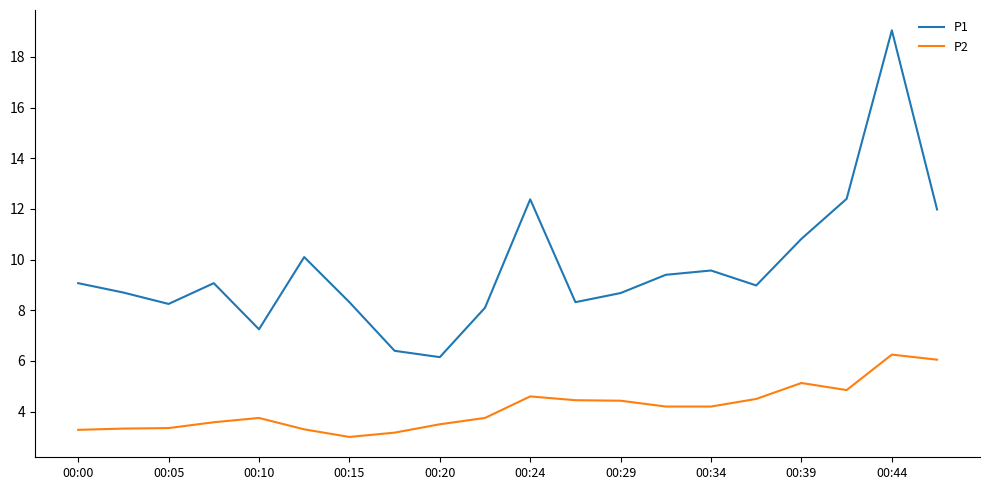

Which series has the largest total across all categories?

P1